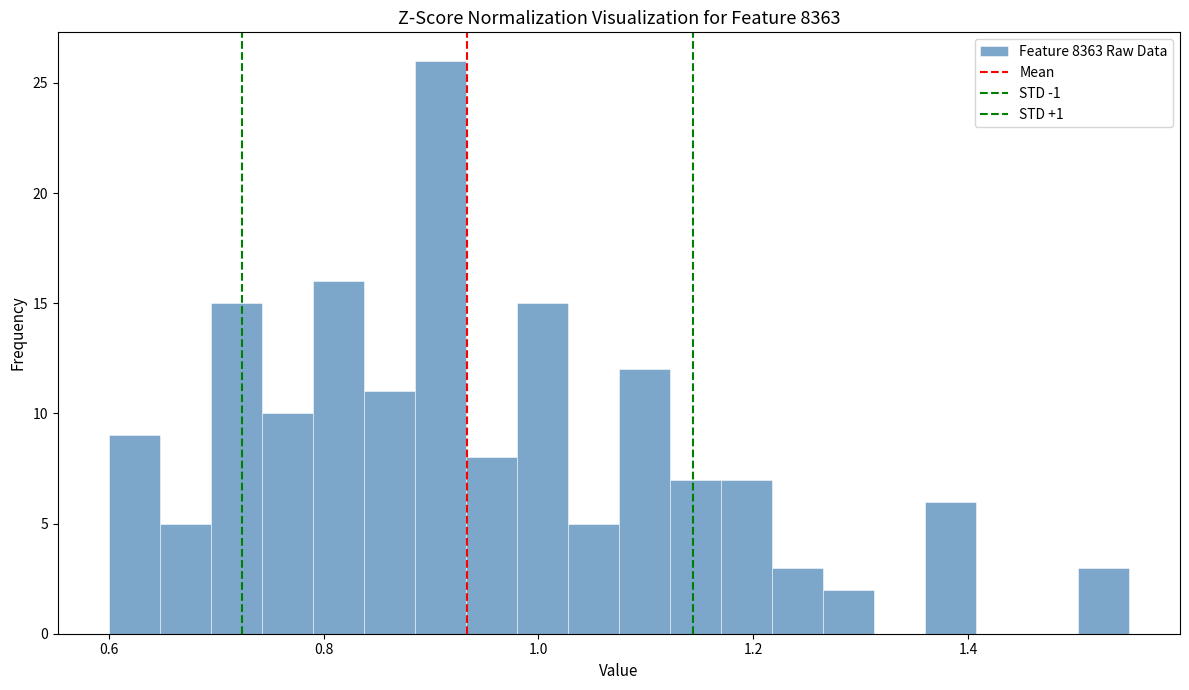

Around what value on the x-axis is the tallest bar? Give the approximate position of its centre, as read against the axis.

0.90